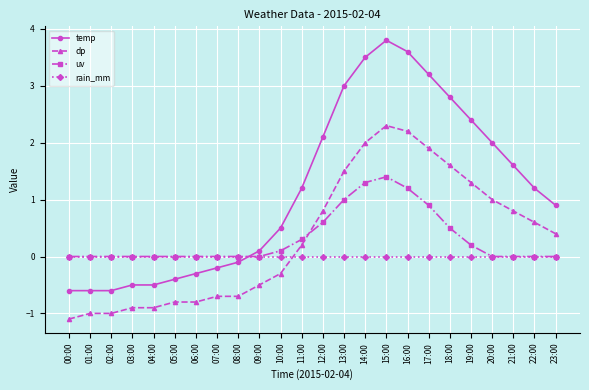

Does the chart display data point markers on the line(s)?

Yes